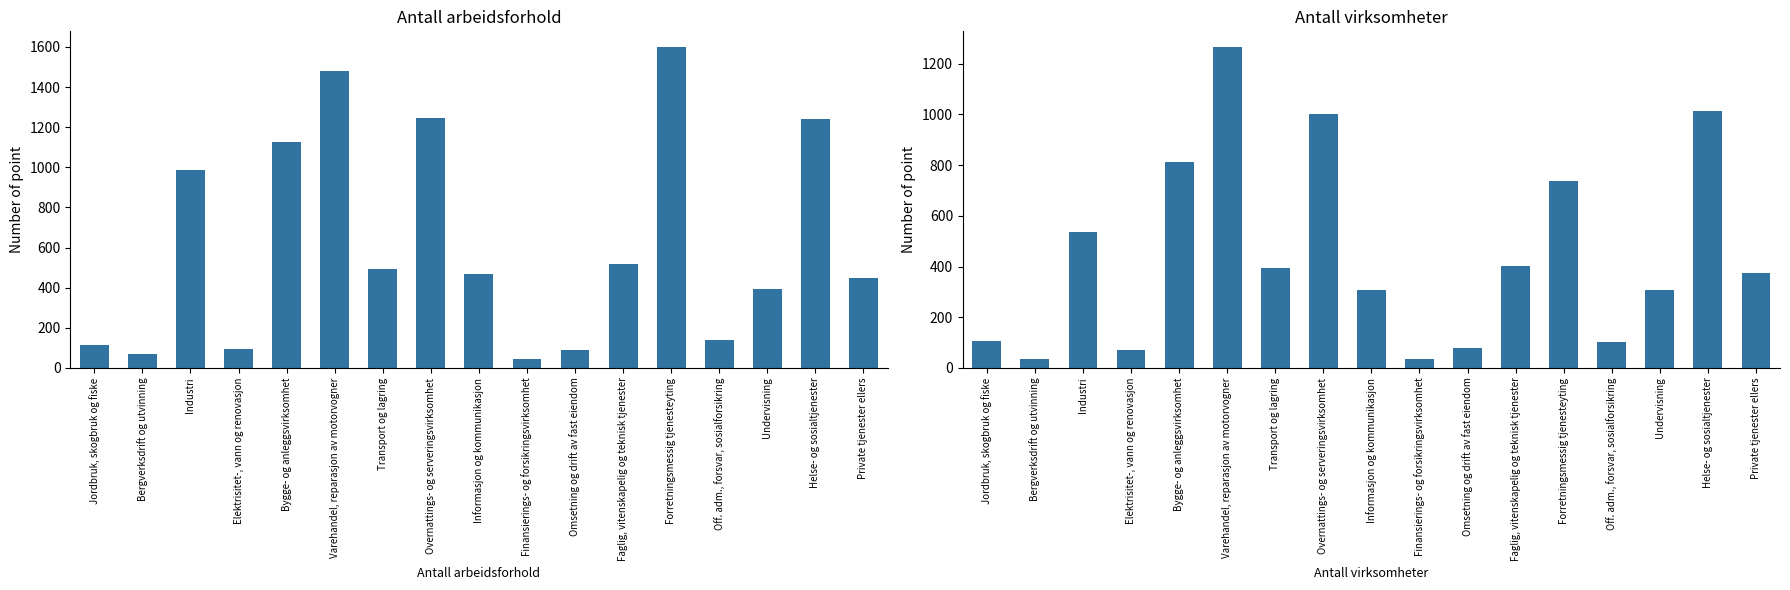

What is the average value of the Antall virksomheter (col_5) series?

446